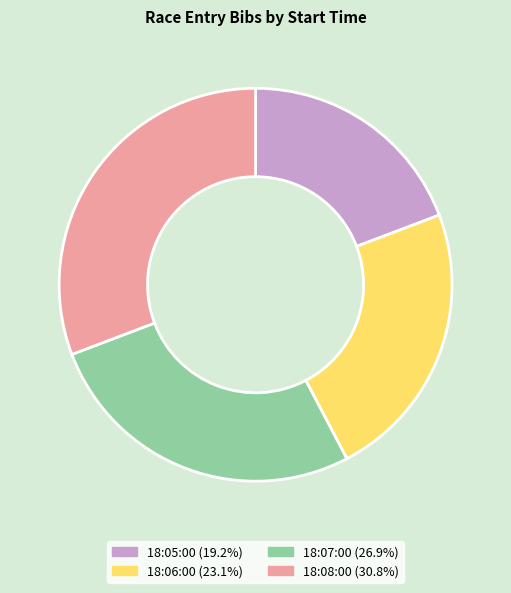

Combined, do 18:07:00 and 18:08:00 account for over 50%?

Yes